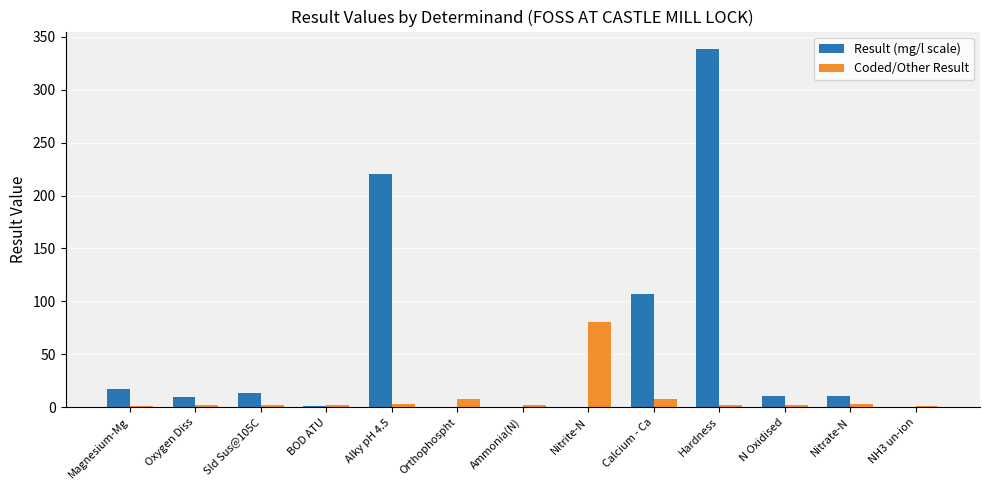

At which label does Result (mg/l scale) first exceed 10?

Magnesium-Mg